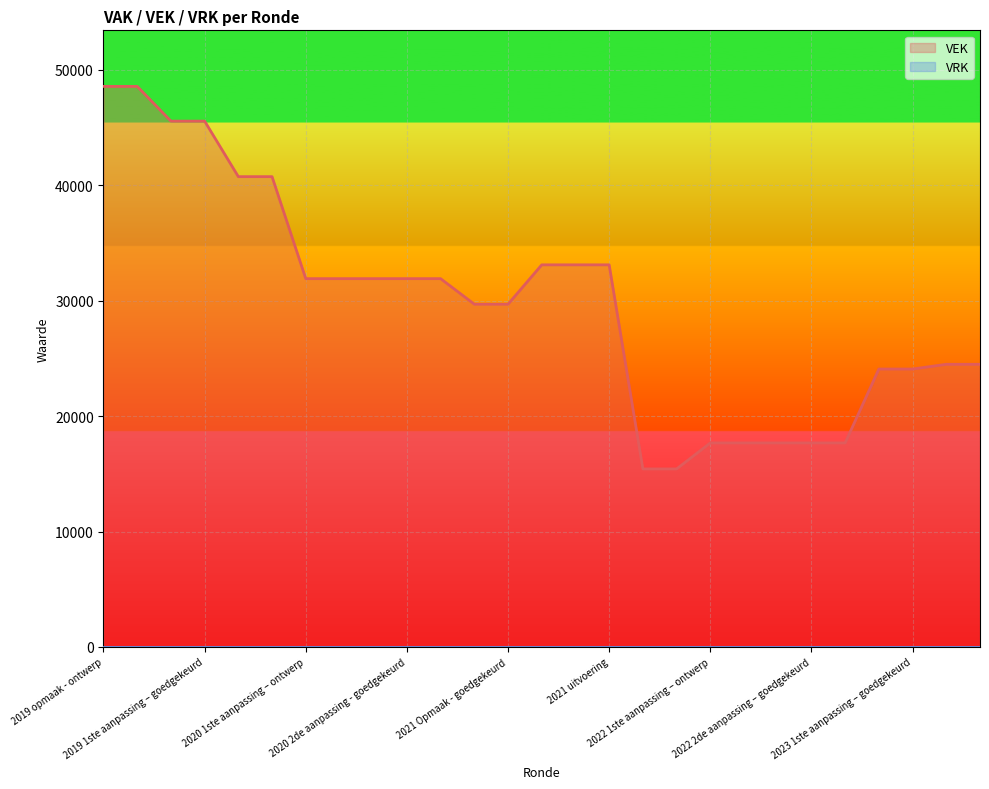

Between 2022 Opmaak - goedgekeurd and 2023 Opmaak - ontwerp, which is larger?

2023 Opmaak - ontwerp